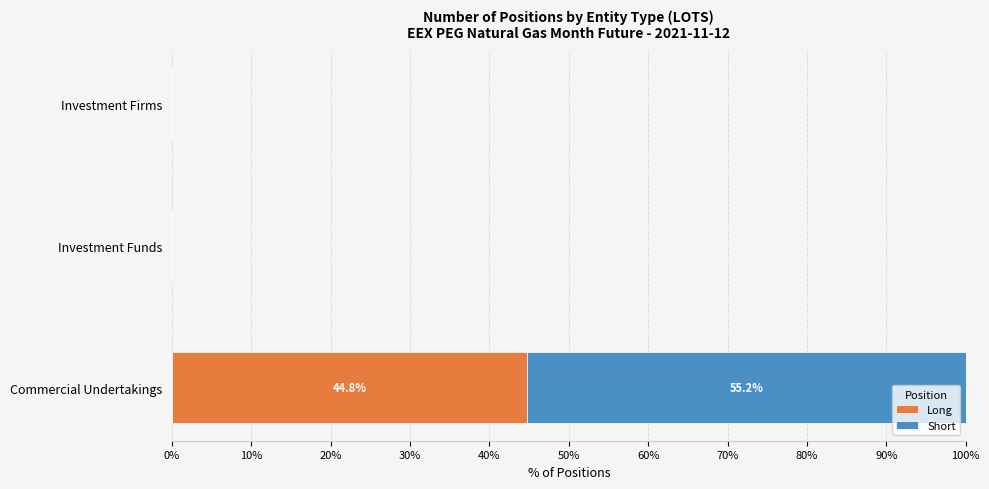

True or false: Long has a value of 0.0 at Investment Funds.

True